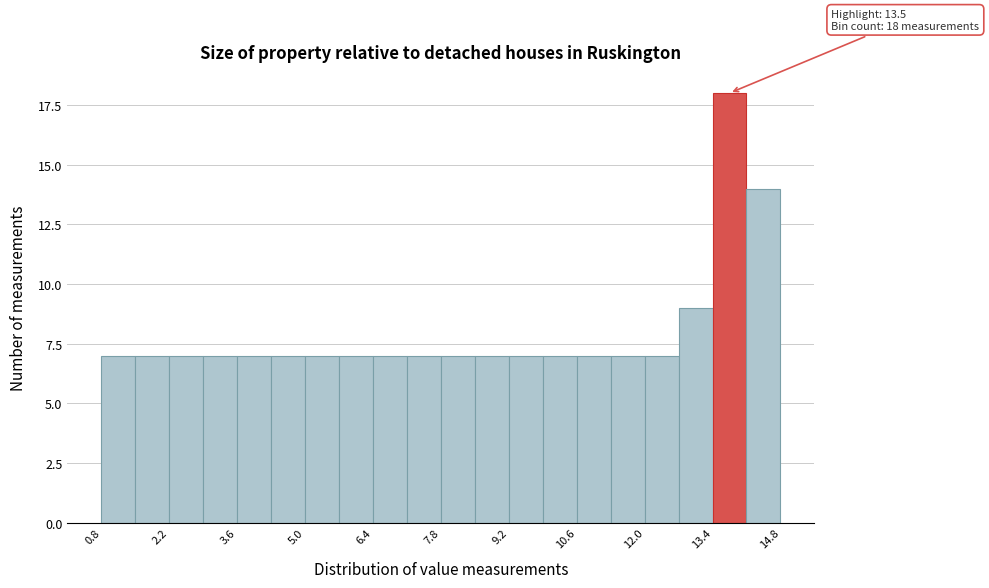

Read against the x-axis, roughly where is the centre of the tallest bar?

13.8